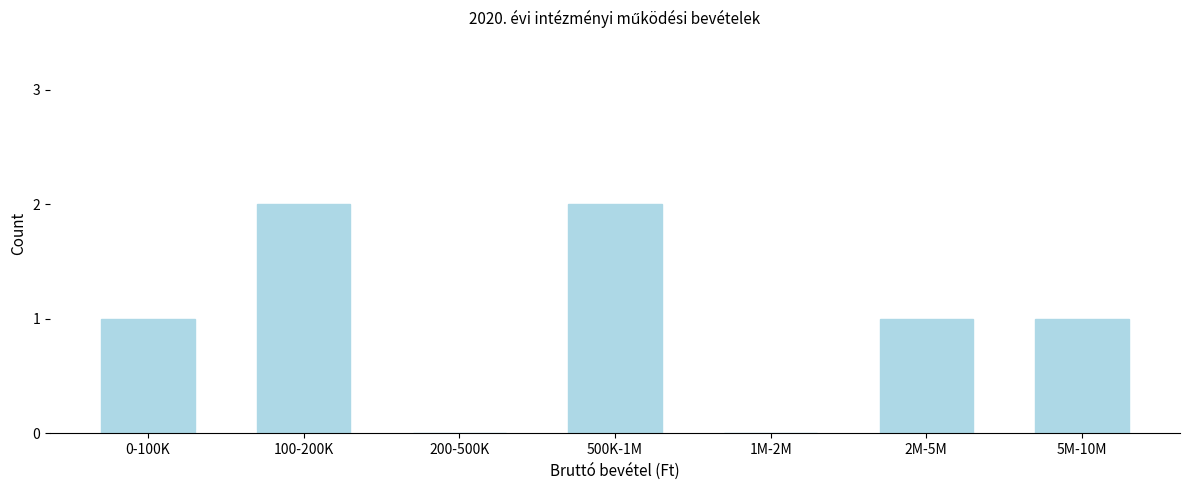

Reading right to left, transcribe all the data shown in this chart.

5M-10M=1	2M-5M=1	1M-2M=0	500K-1M=2	200-500K=0	100-200K=2	0-100K=1